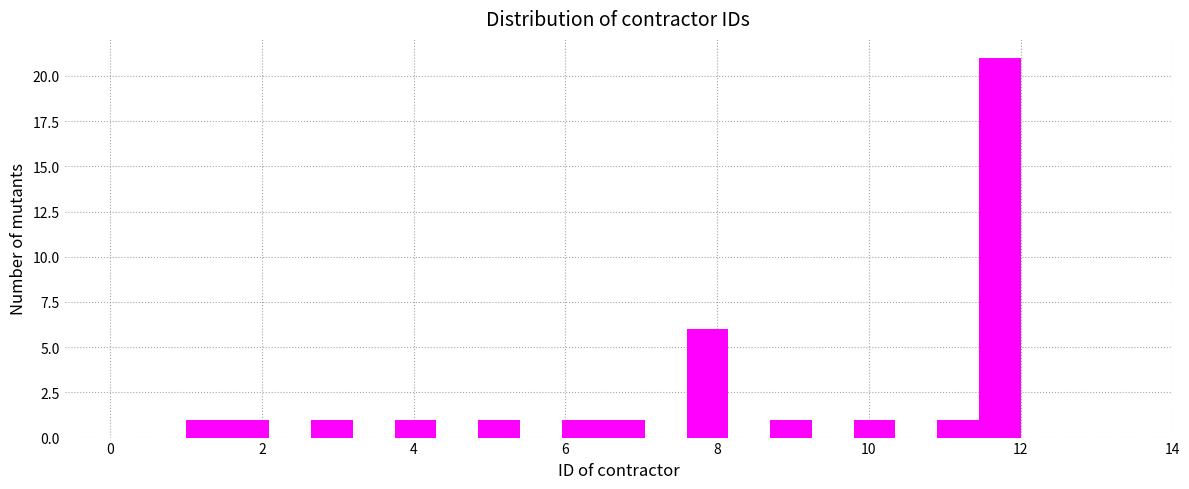

Read against the x-axis, roughly where is the centre of the tallest bar?

11.8